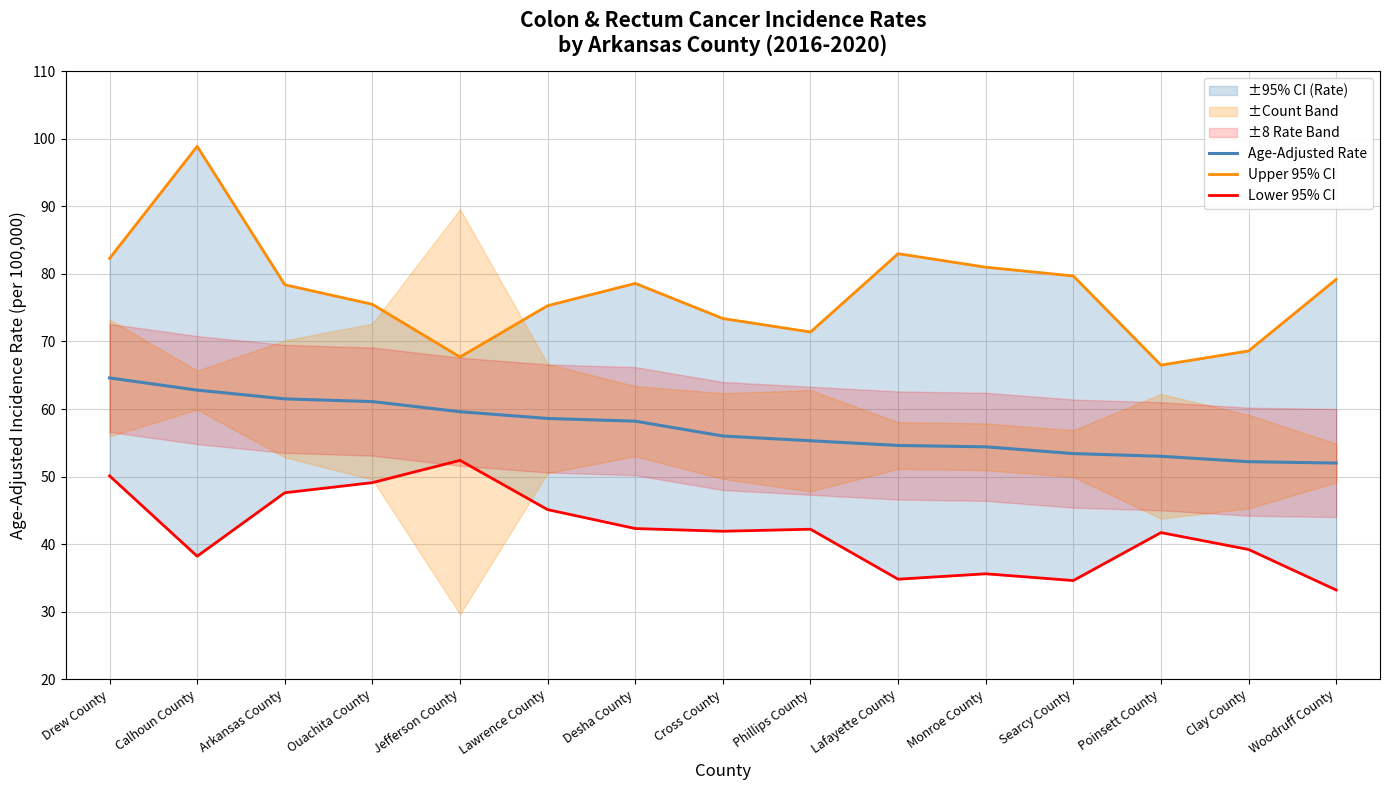

What is the label of the 1st point from the right?

Woodruff County